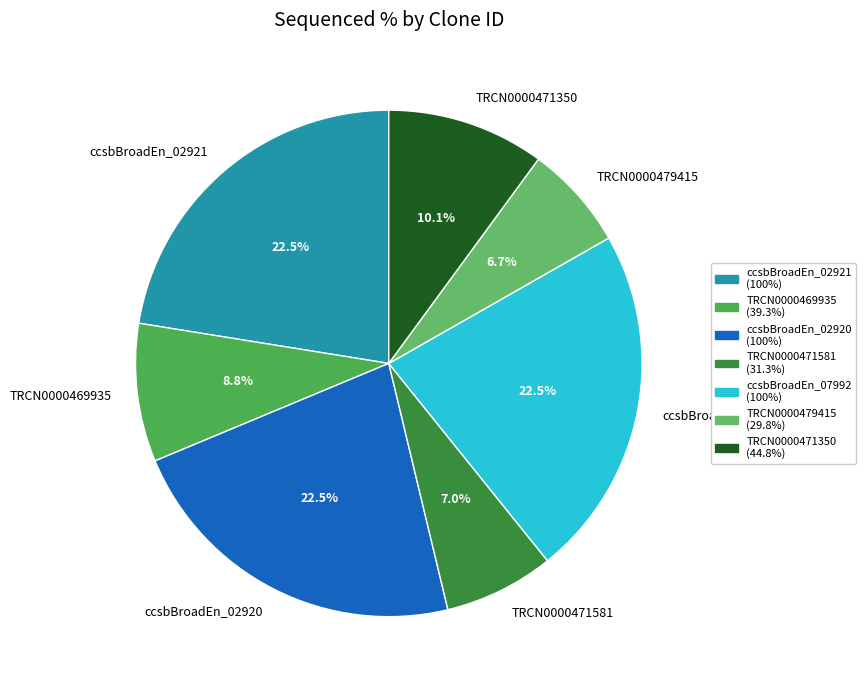

True or false: TRCN0000471581 accounts for 13% of the total.

False